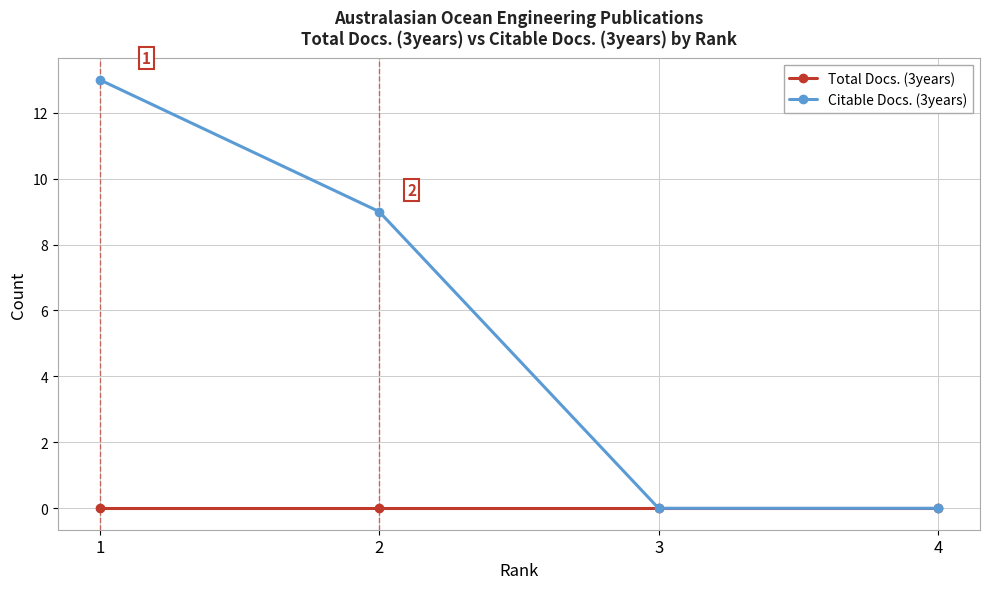

True or false: Total Docs. (3years) has a value of 0 at 1.

True